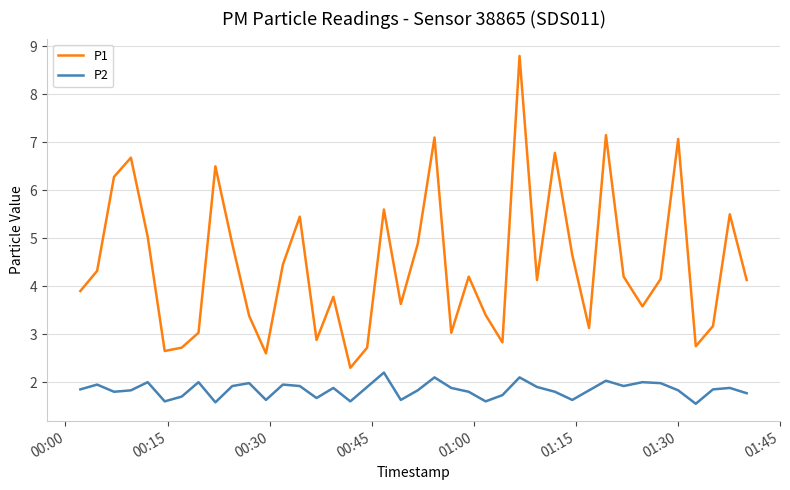

Which series has the largest total across all categories?

P1